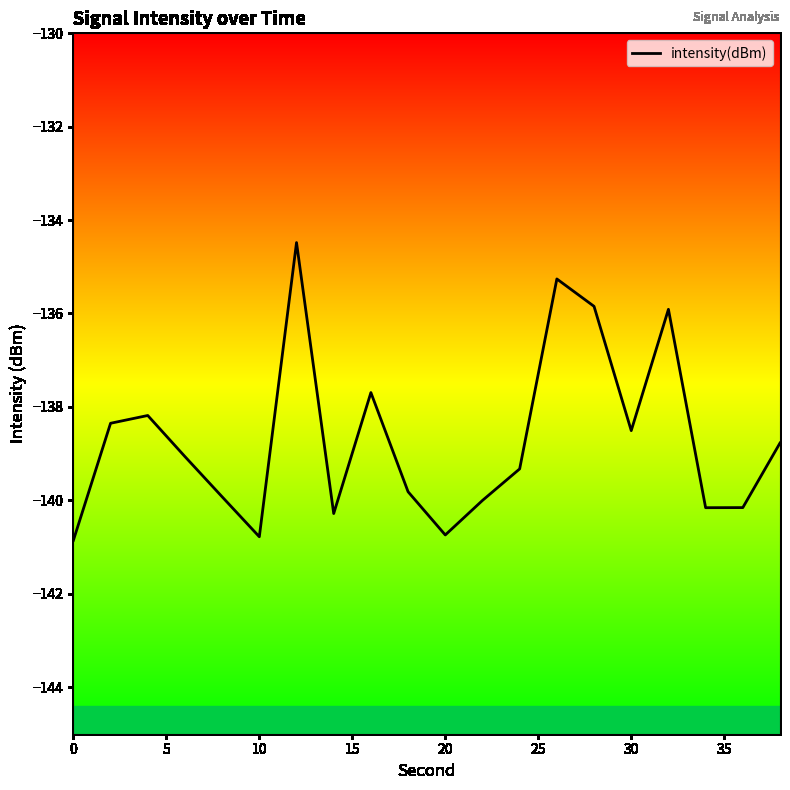

How many lines are shown in the chart?

1